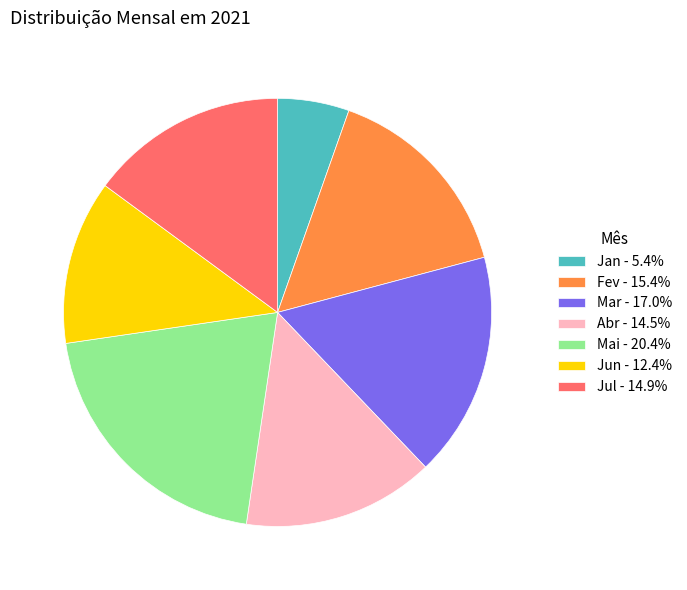

Is the sum of Fev - 15.4% and Jul - 14.9% greater than half?

No